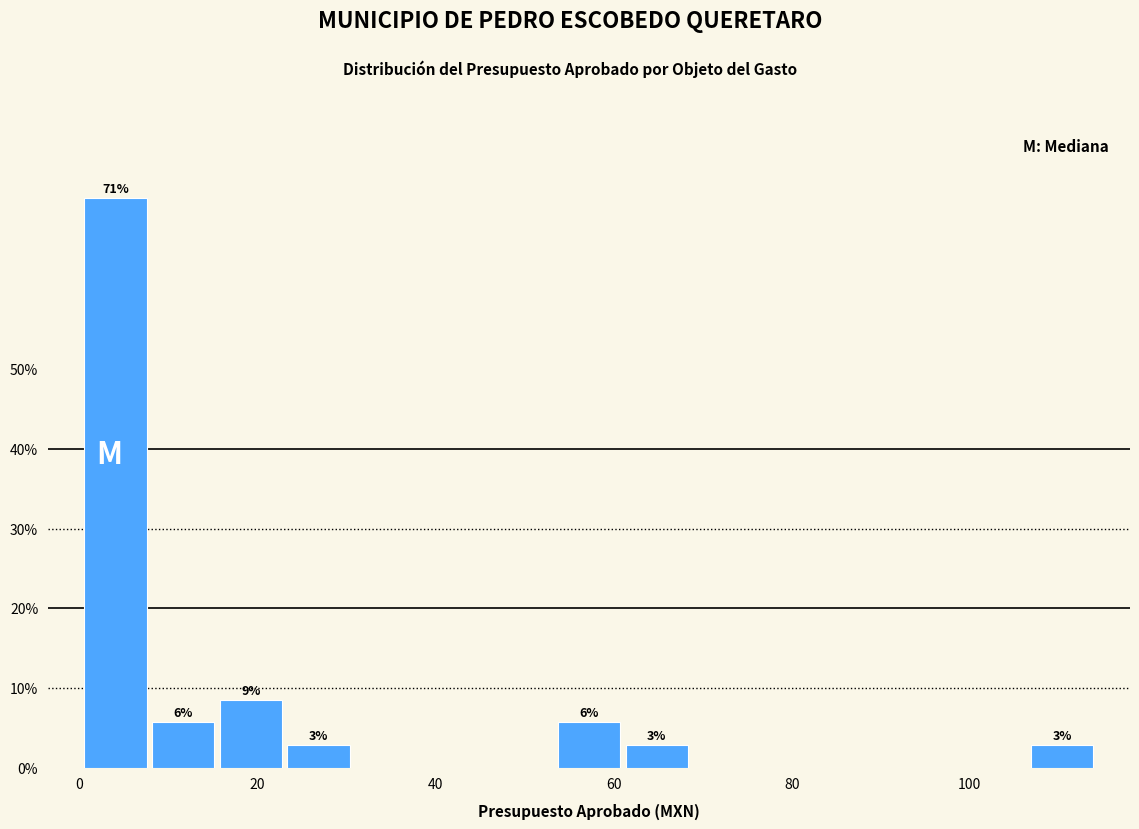

Around what value on the x-axis is the tallest bar? Give the approximate position of its centre, as read against the axis.

4